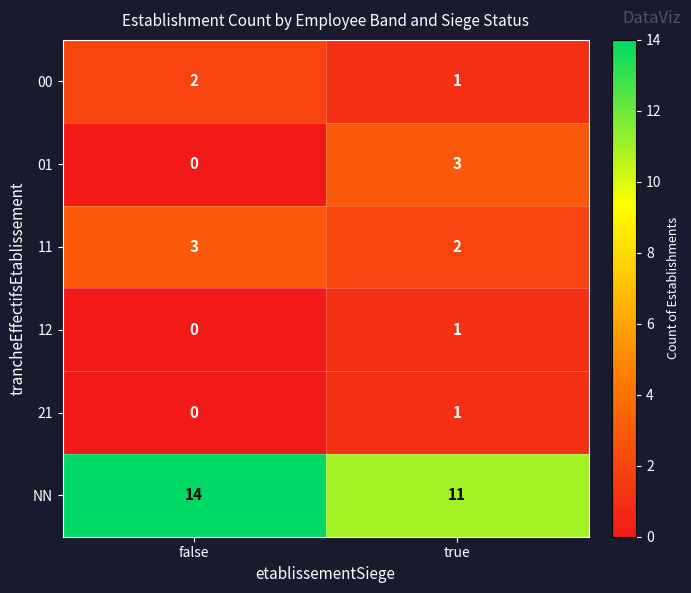

Which series has the largest total across all categories?

NN